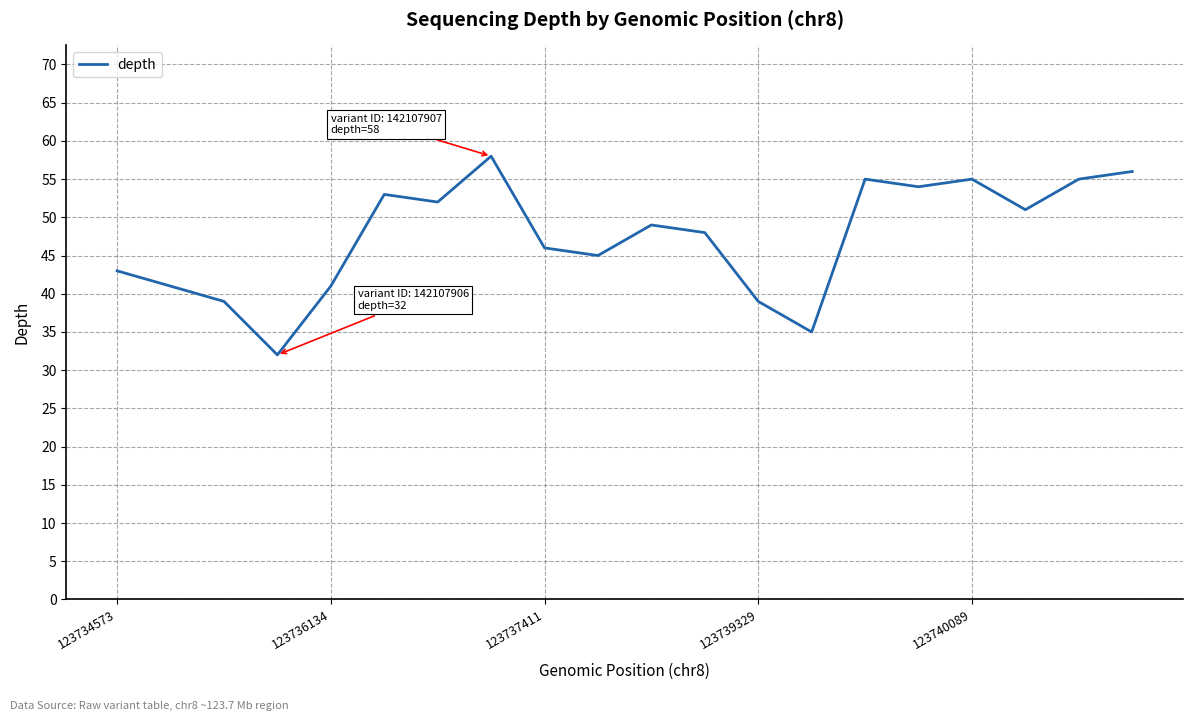

What is the minimum value shown in the chart?

32